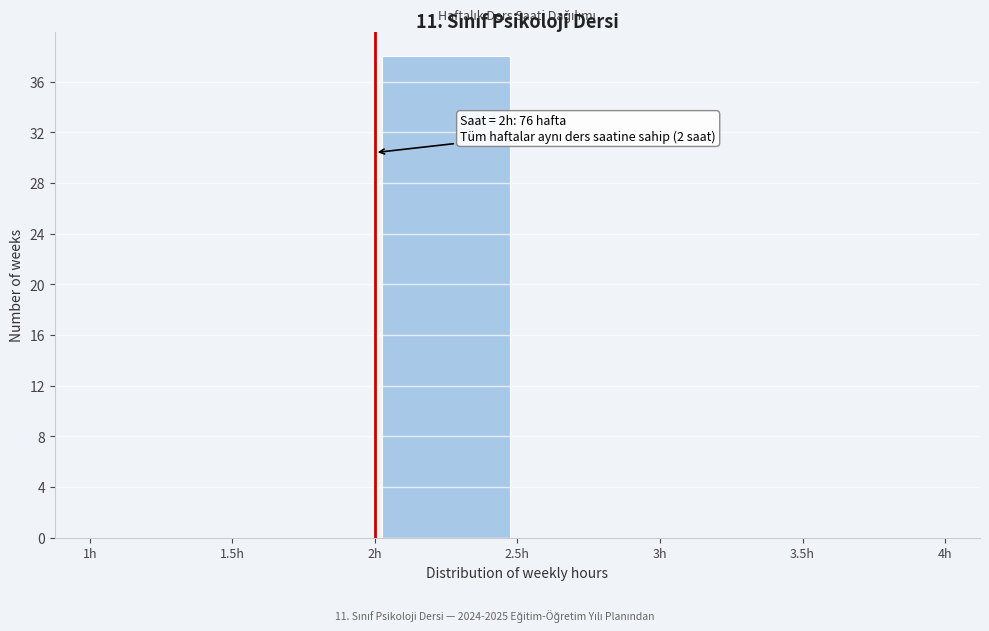

Over which range of the x-axis is the bar tallest?

2.0 to 2.5